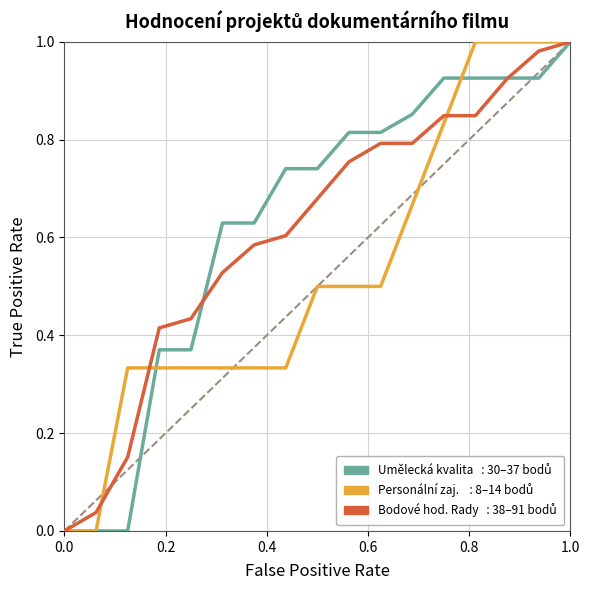

What is the value of the Personální zajištění projektu point at the 4th from the left?

0.3